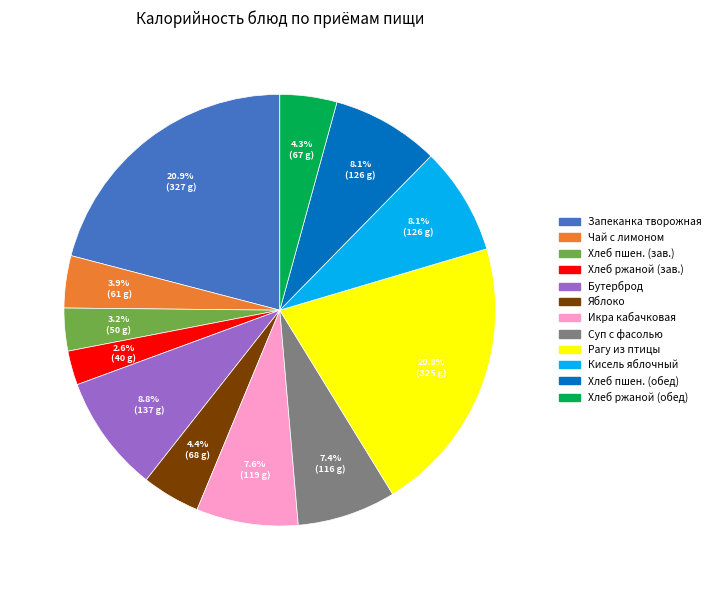

Is Хлеб ржаной (обед) the majority of the pie?

No